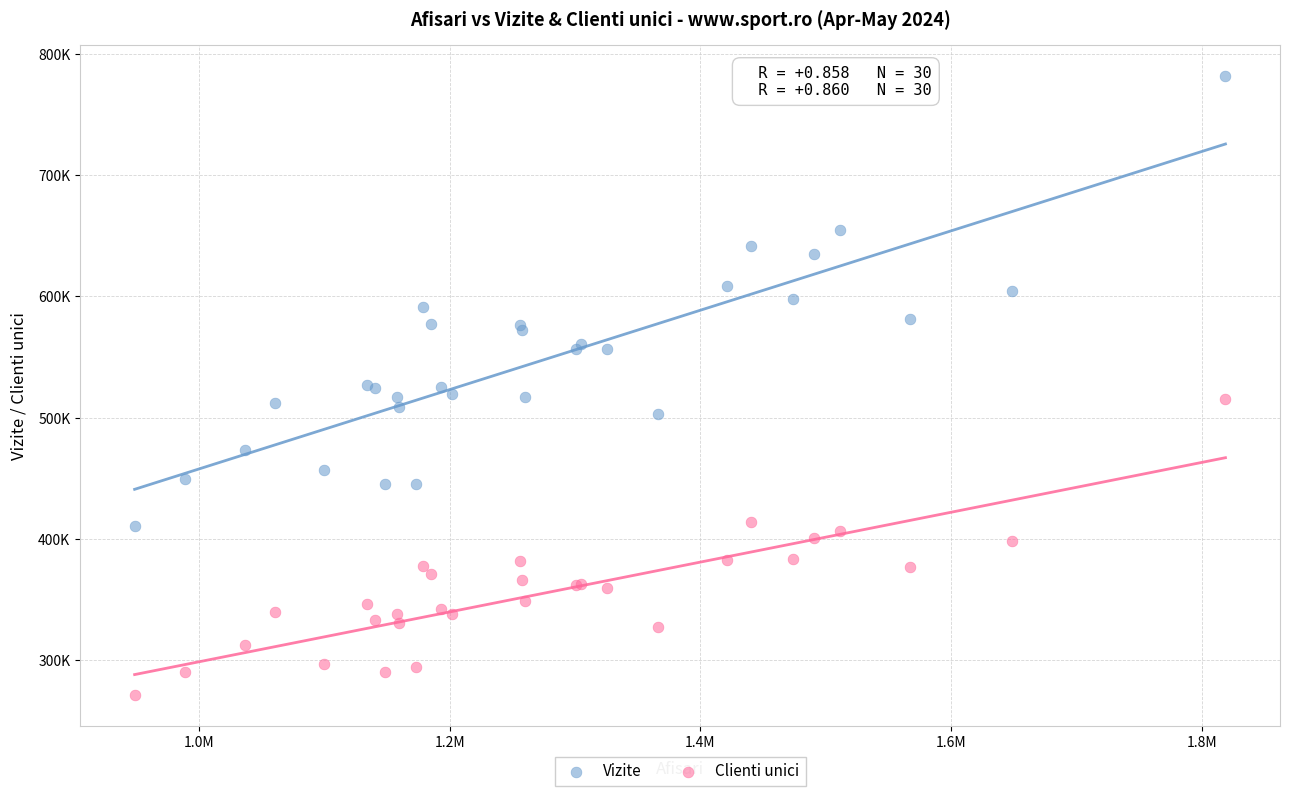

What are all the series names shown in the legend?

Vizite, Clienti unici